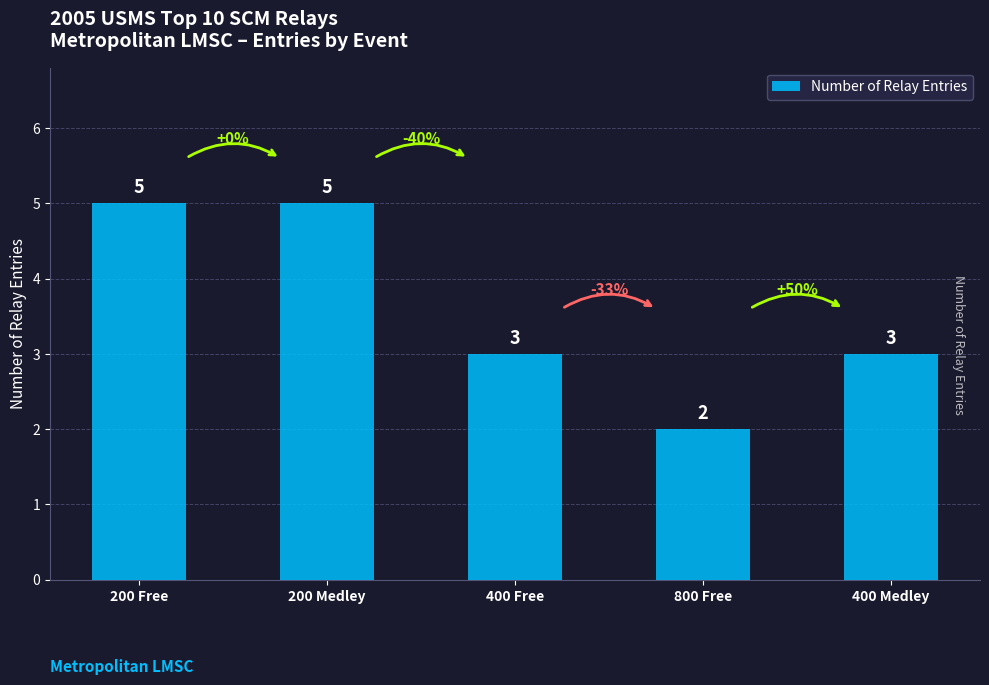

What is the label of the 5th bar from the right?

200 Free